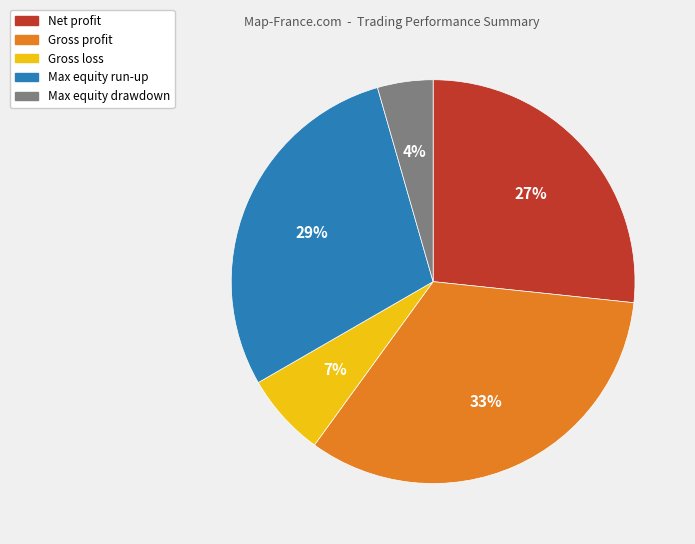

How many segments does this pie chart have?

5